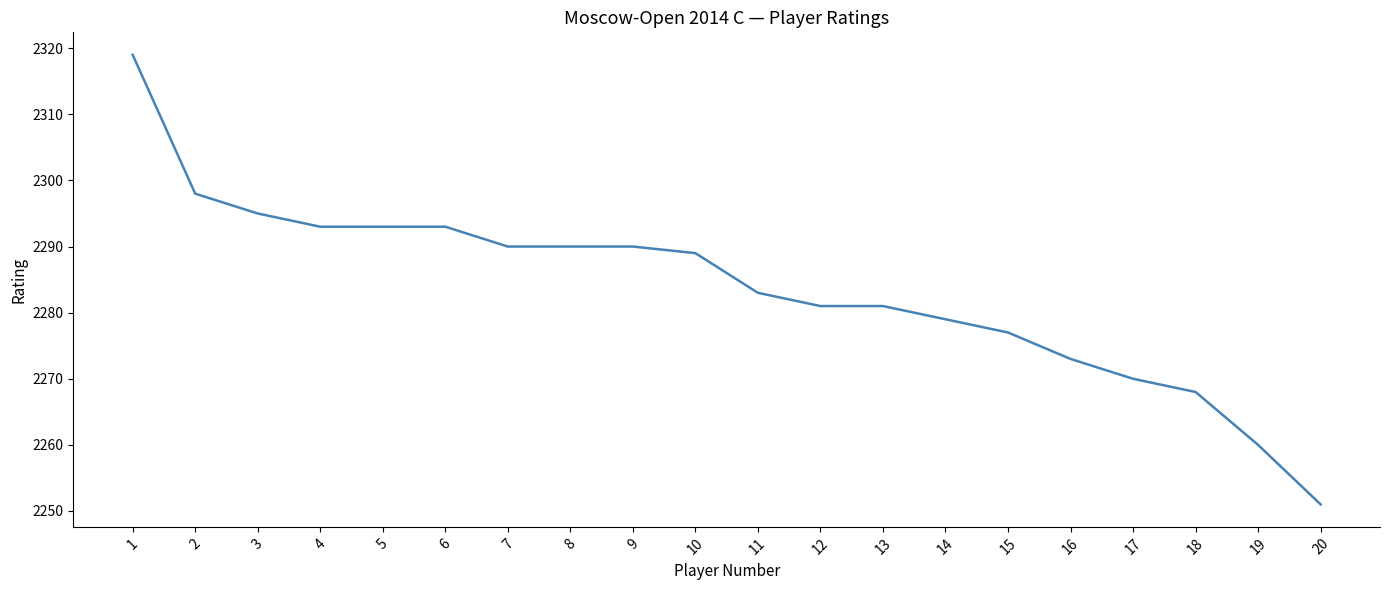

Where is the data nearest to the value 2285?

11